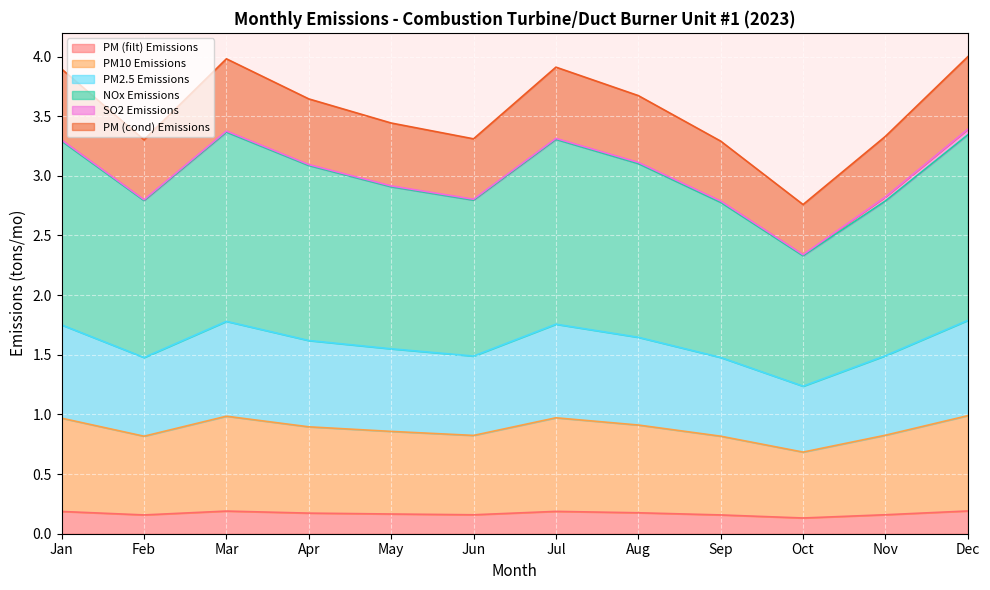

Does the chart display data point markers on the line(s)?

No